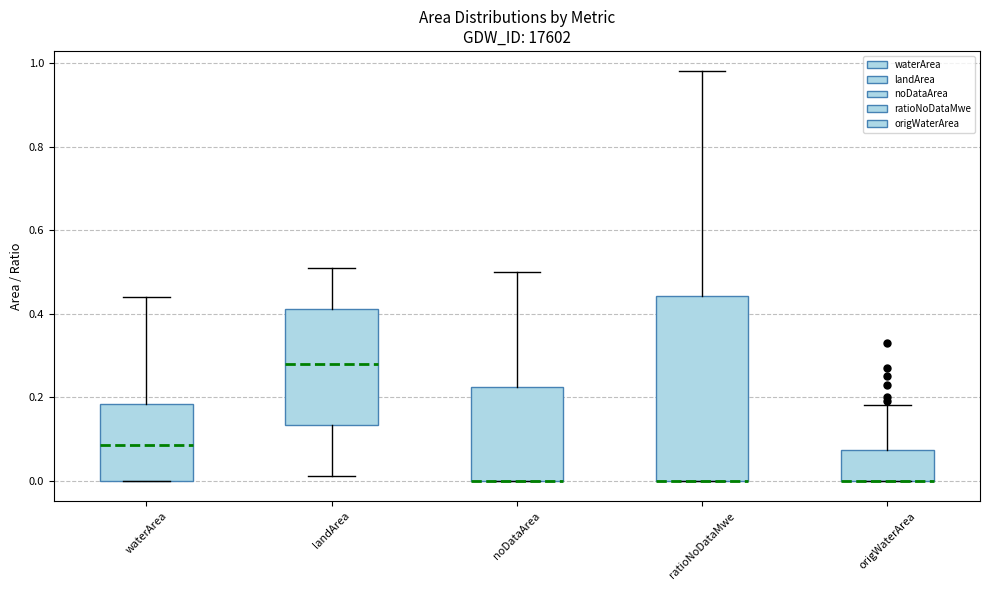

Reading left to right, transcribe this box plot: for each box, give where its median line is, the range the box spans, and where its two whiskers end, as read against the y-axis. The values are not printed on the chart, so give them approximately, as read against the axis.

waterArea: median 0.08, box 0.00 to 0.18, whiskers 0.00 to 0.44
landArea: median 0.28, box 0.14 to 0.42, whiskers 0.02 to 0.52
noDataArea: median 0.00 (drawn on the box's lower edge), box 0.00 to 0.22, whiskers 0.00 to 0.50
ratioNoDataMwe: median 0.00 (drawn on the box's lower edge), box 0.00 to 0.44, whiskers 0.00 to 0.98
origWaterArea: median 0.00 (drawn on the box's lower edge), box 0.00 to 0.08, whiskers 0.00 to 0.18